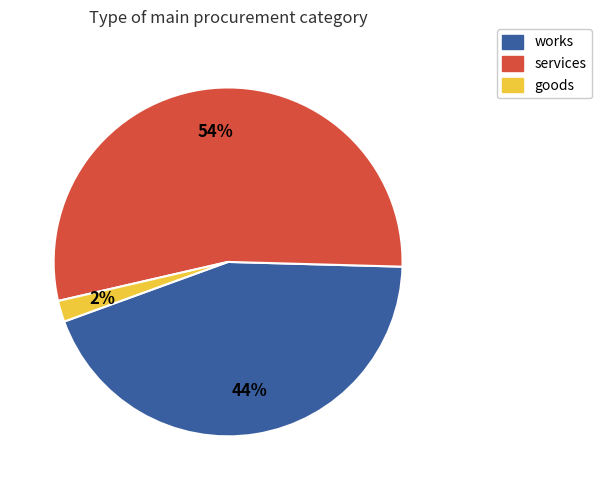

The services slice represents 67% of the pie. True or false?

False